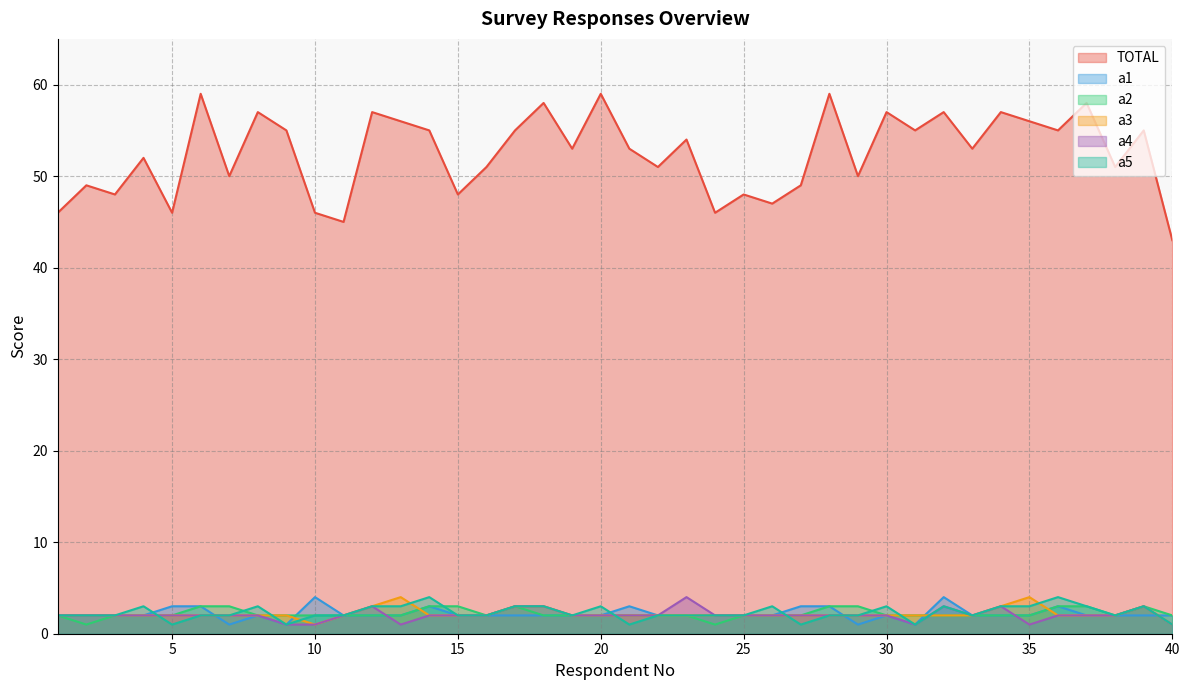

What is the average value of the a4 series?

2